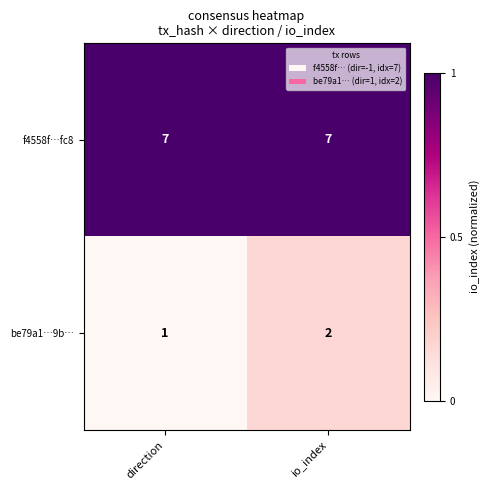

How many values in the be79a1…9b… series are below 2?

1